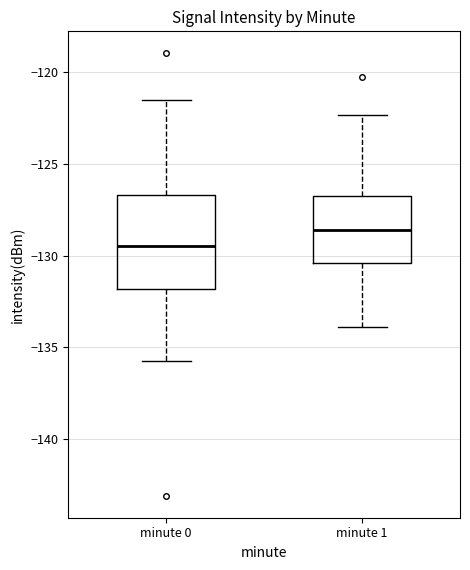

Where does the lower whisker of the box for minute 0 end on the y-axis? The values are not printed on the chart, so give them approximately, as read against the axis.

-136.0